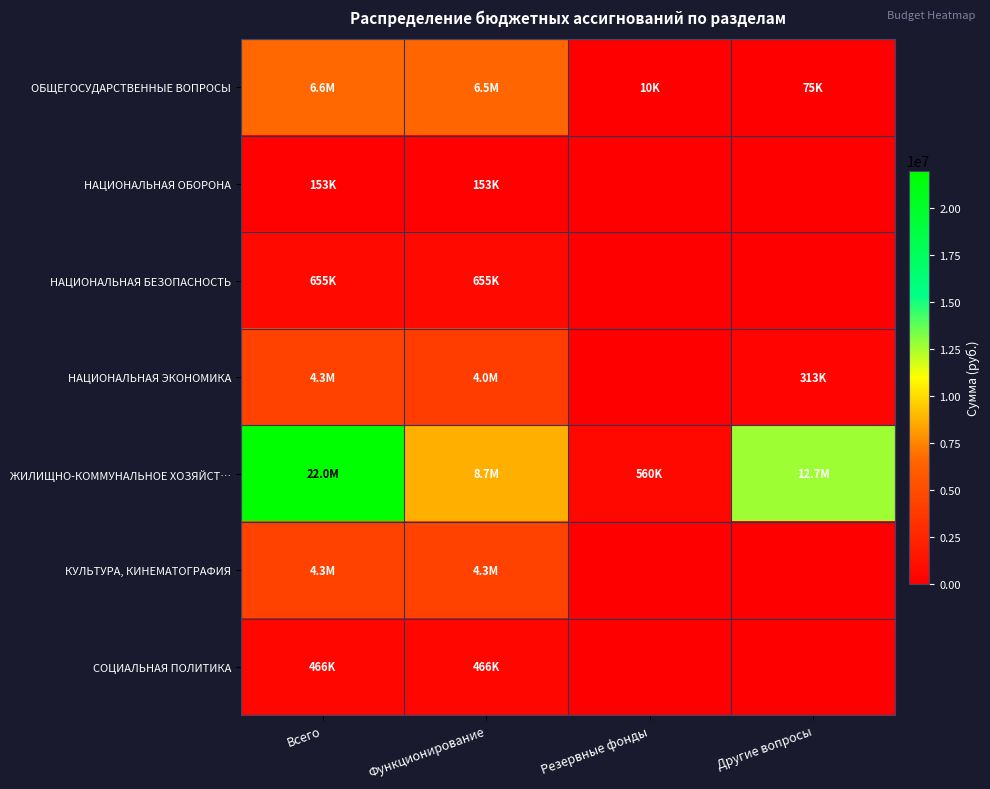

What is the difference between the highest and lowest values at Резервные фонды?

560000.0